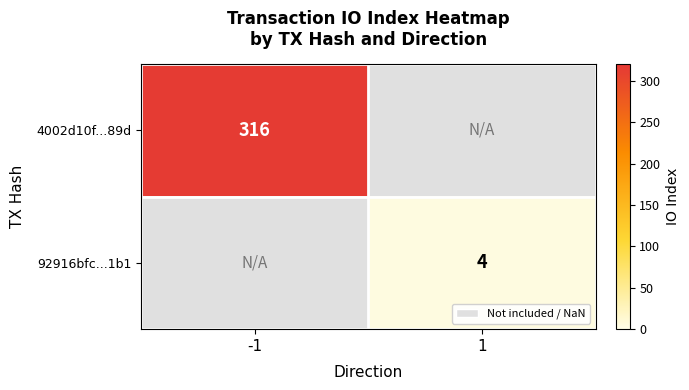

Is the value of 92916bfc...1b1 at 1 greater than the value of 4002d10f...89d at -1?

No